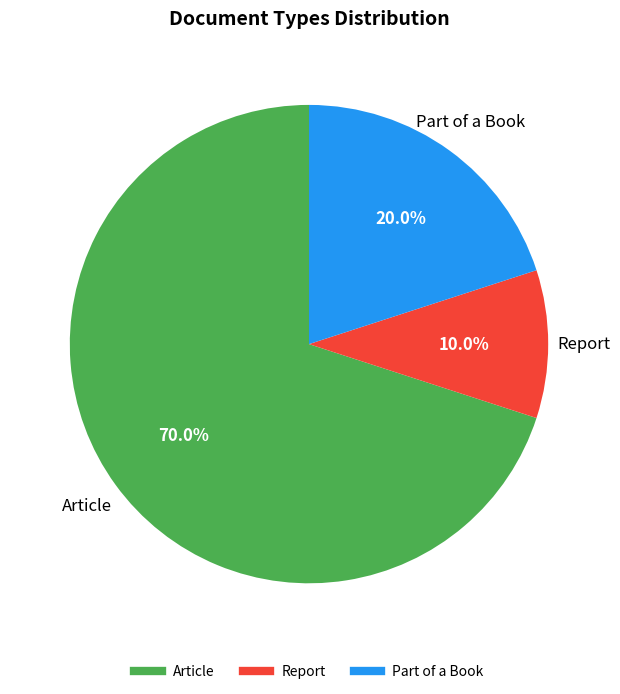

To the nearest percent, what is the combined percentage of Part of a Book and Article?

90%